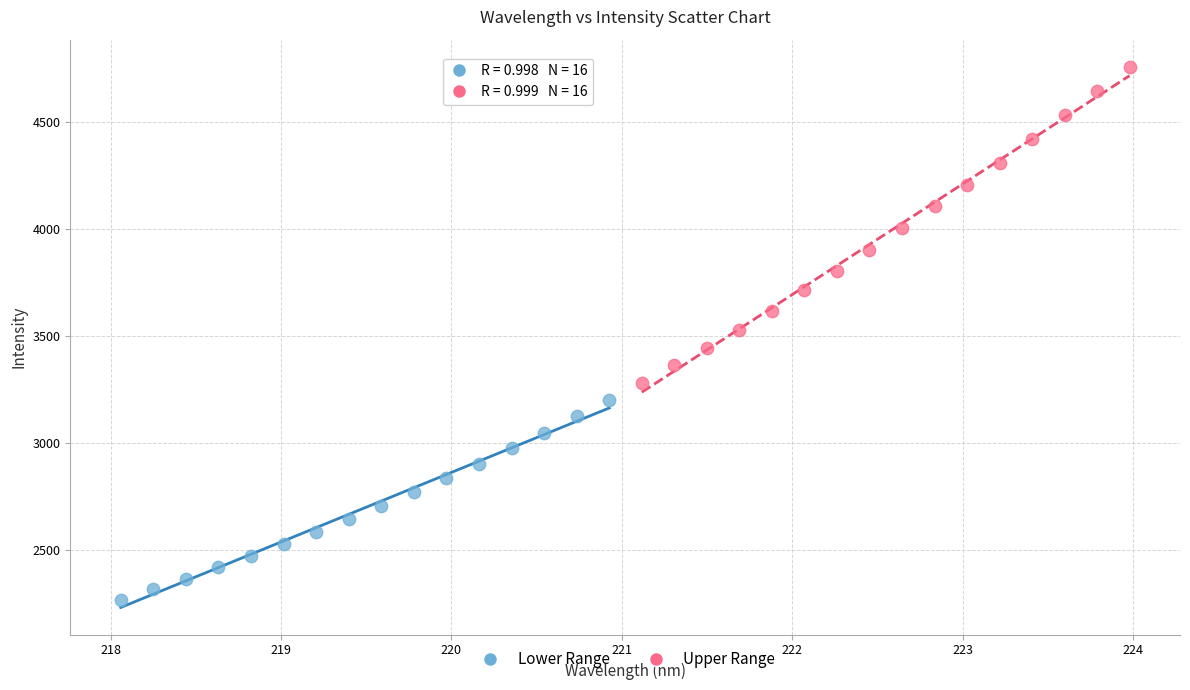

Which series contains the highest Y value?

Upper Range